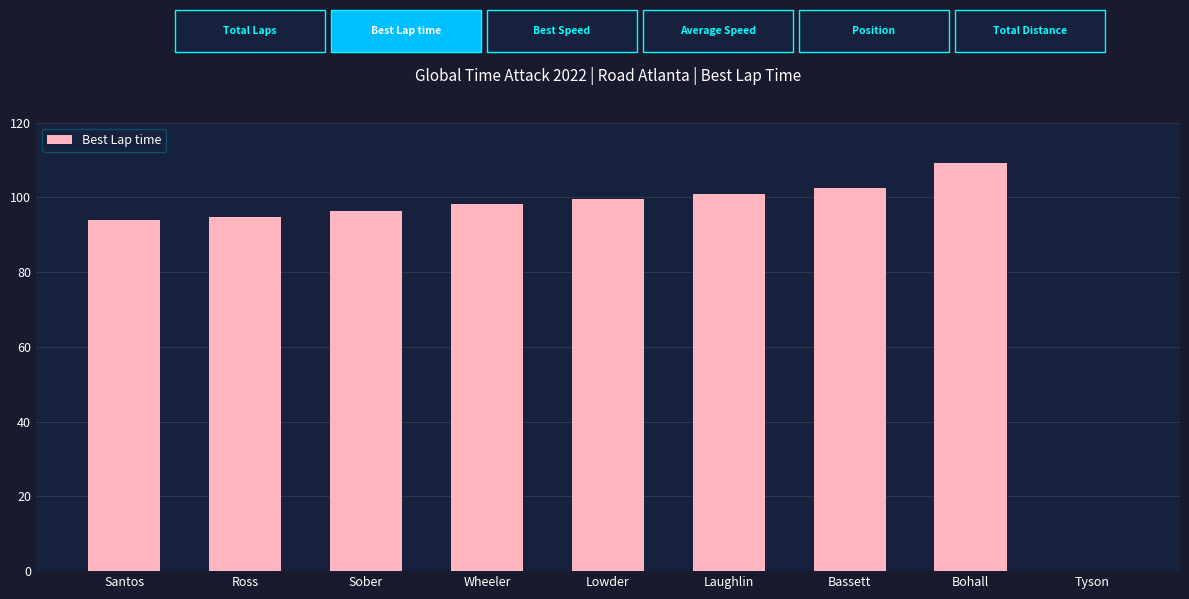

True or false: the data shows 0.0 at Tyson.

True